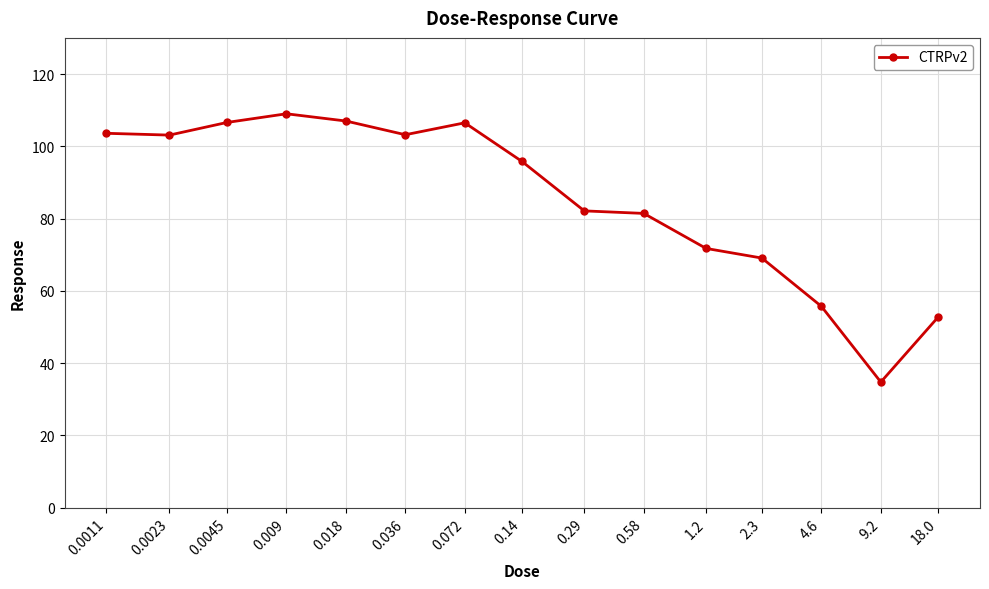

What is the label of the 4th point from the left?

0.009